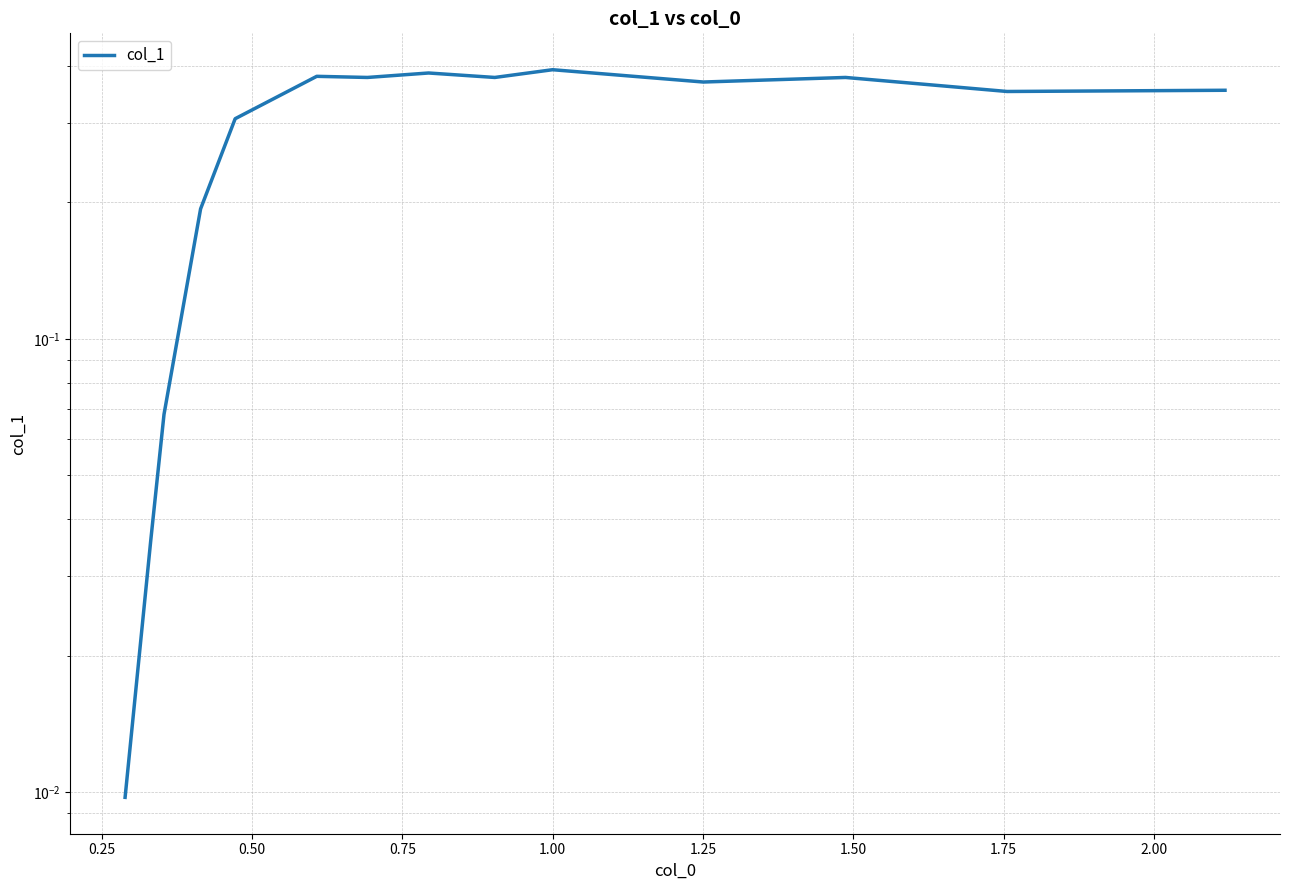

How many lines are shown in the chart?

1